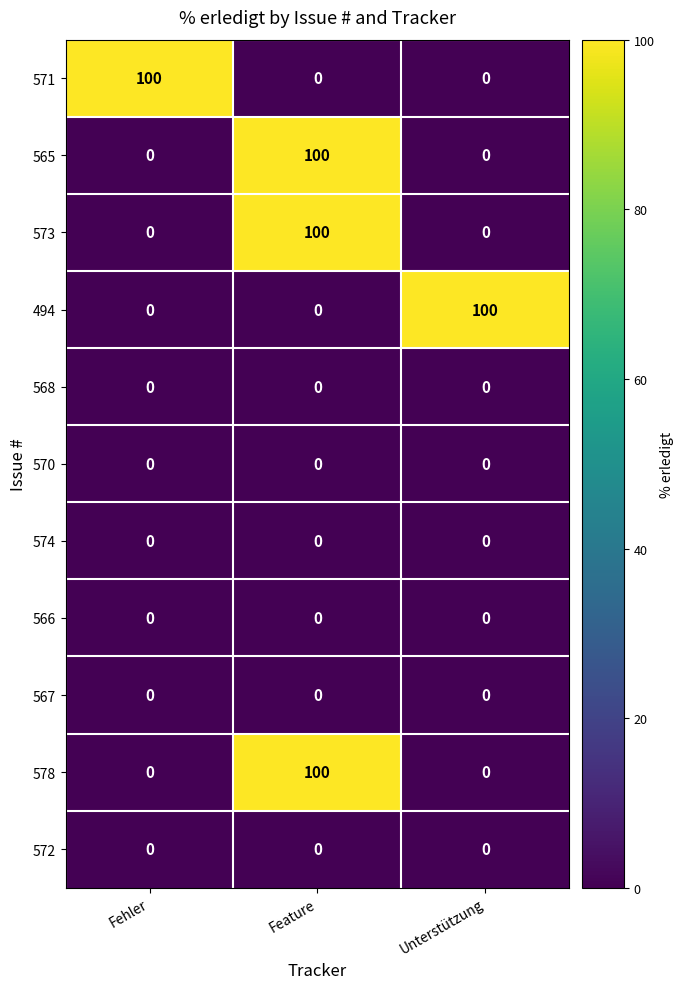

What is the difference between the highest and lowest values at Fehler?

100